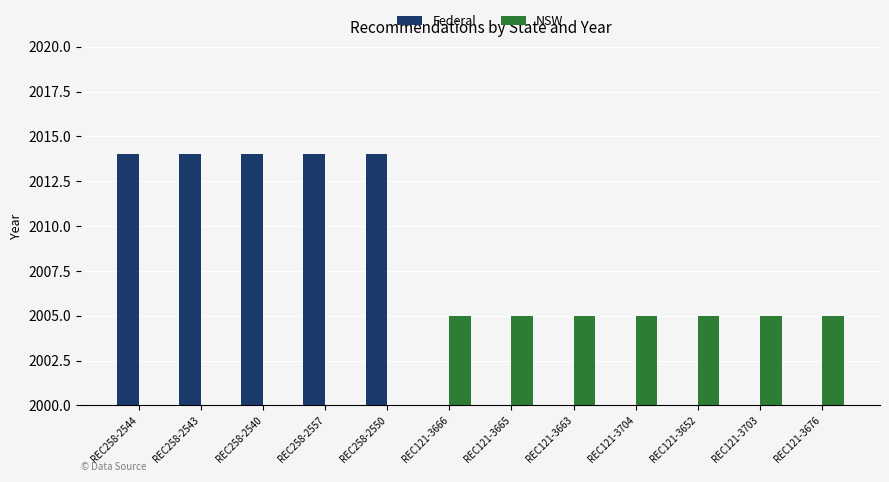

Between REC121-3663 and REC121-3704, which series saw the biggest shift?

Federal